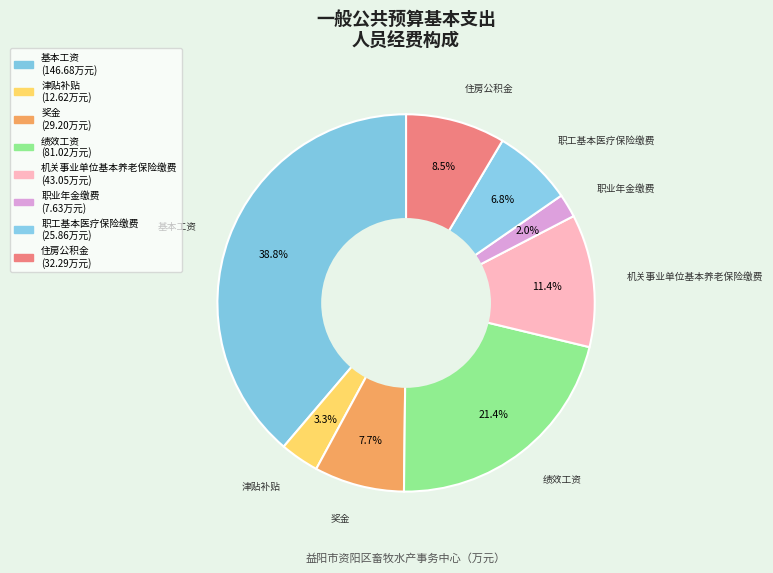

Which slice is the smallest?

职业年金缴费